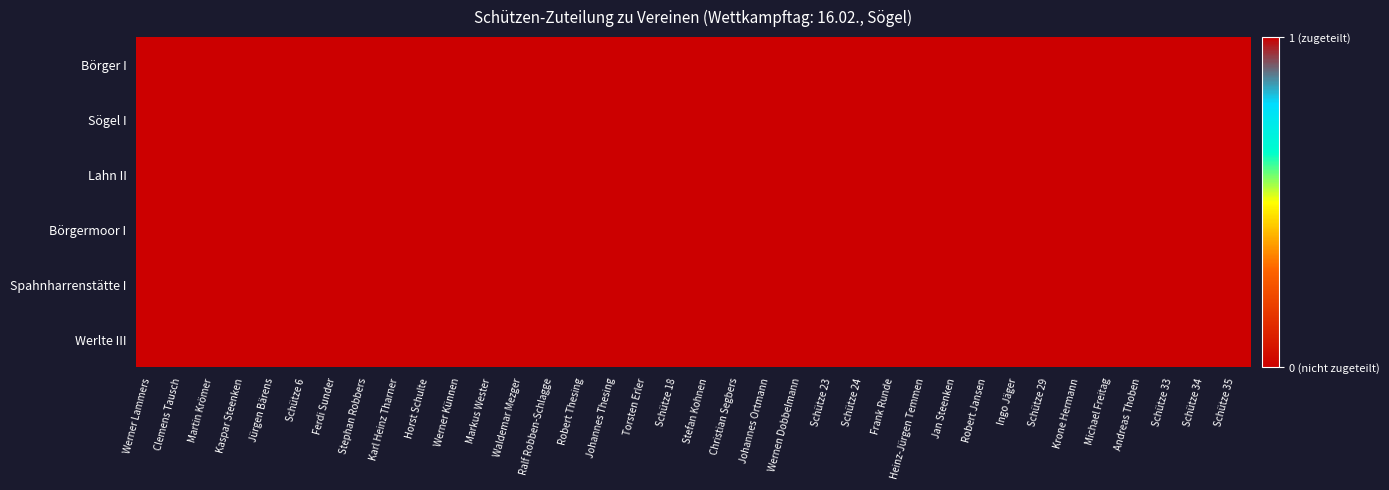

What is the total value across all series at Werner Lammers?

1